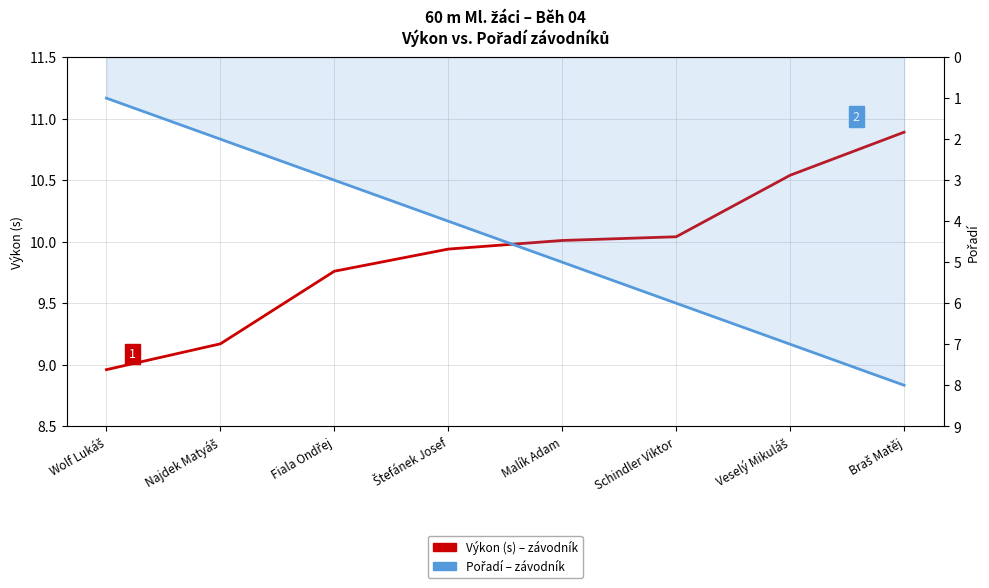

What is the average value of the Výkon (s) series?

9.9